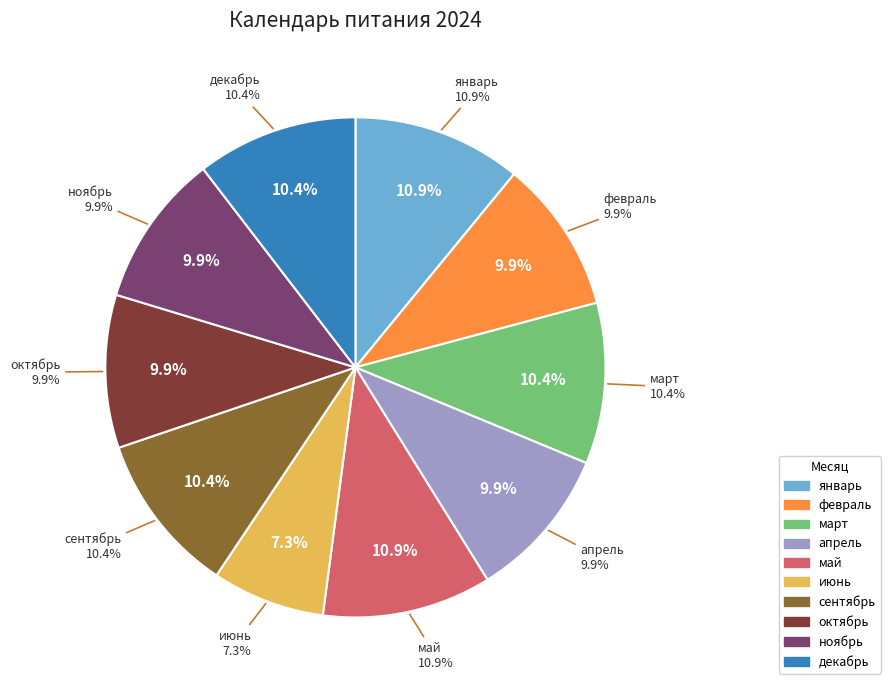

Which category has the smallest portion of the pie?

июнь